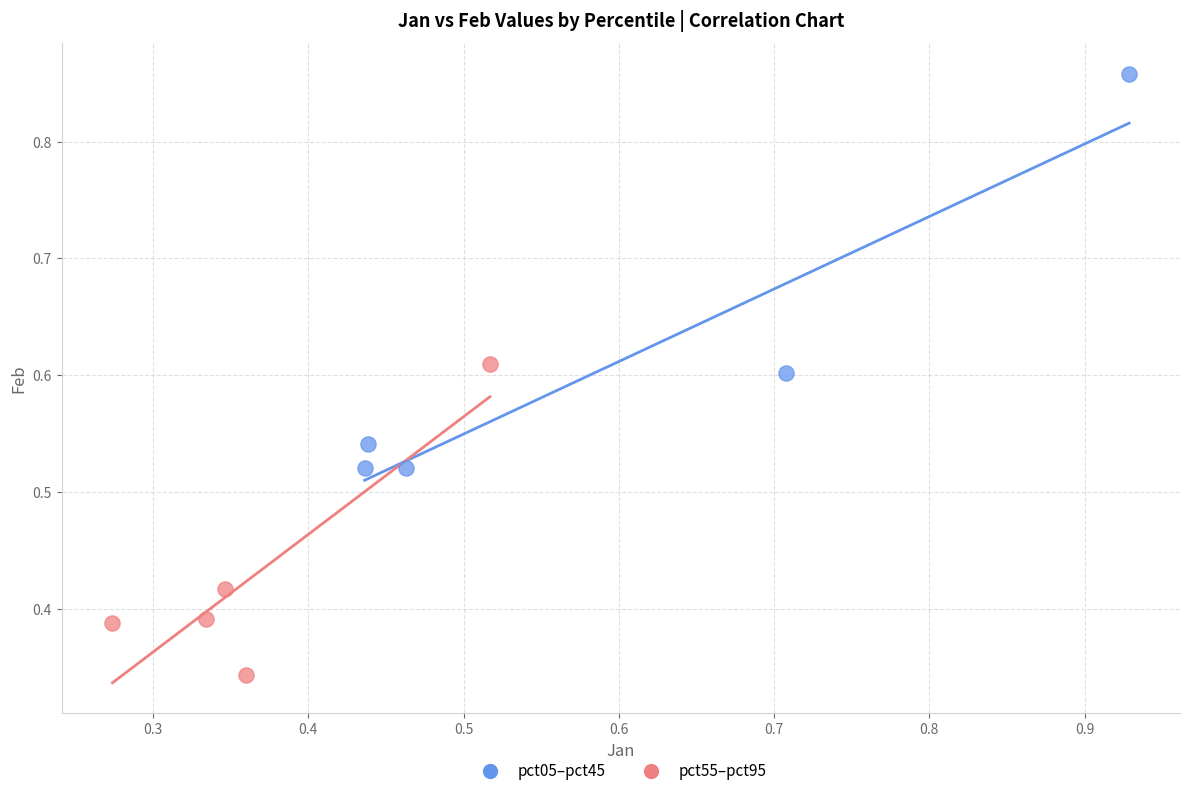

Which series contains the highest Y value?

pct05–pct45